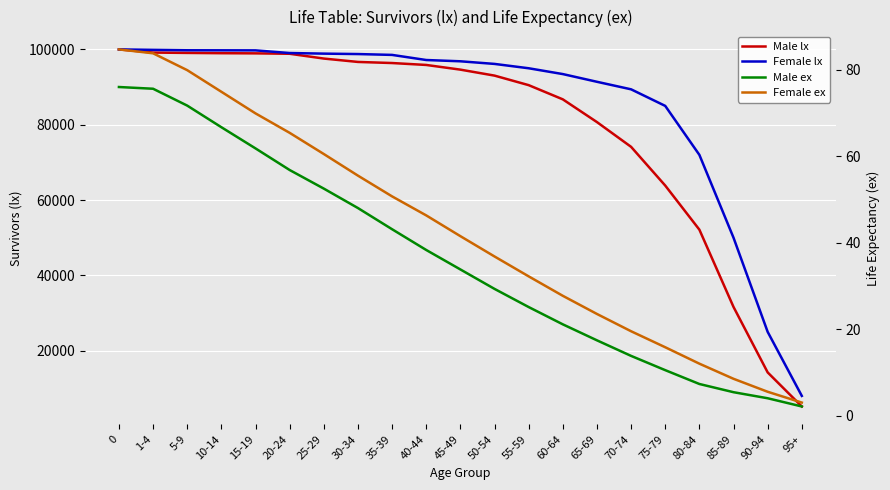

True or false: Male ex and Male lx intersect in this chart.

False